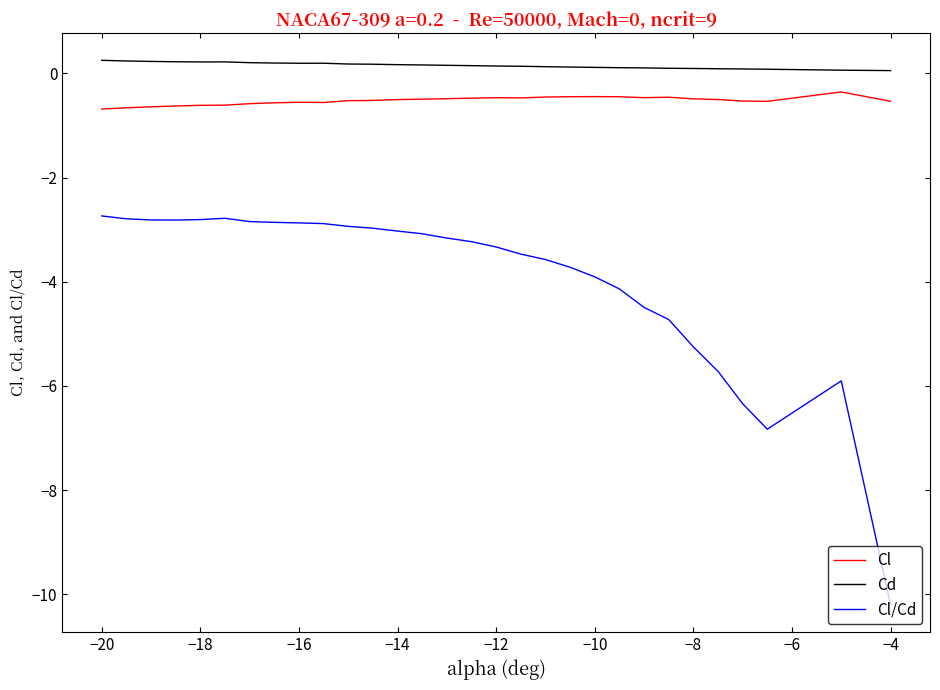

True or false: Cl and Cd cross at least once.

False